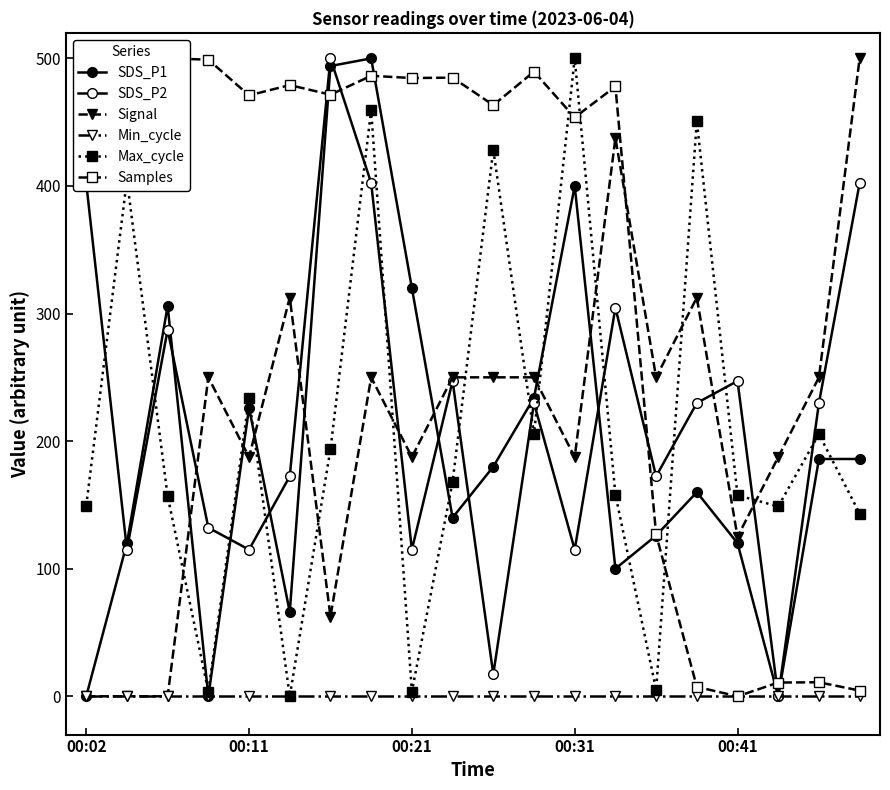

What is the value of the Signal point at the 4th from the left?

250.0